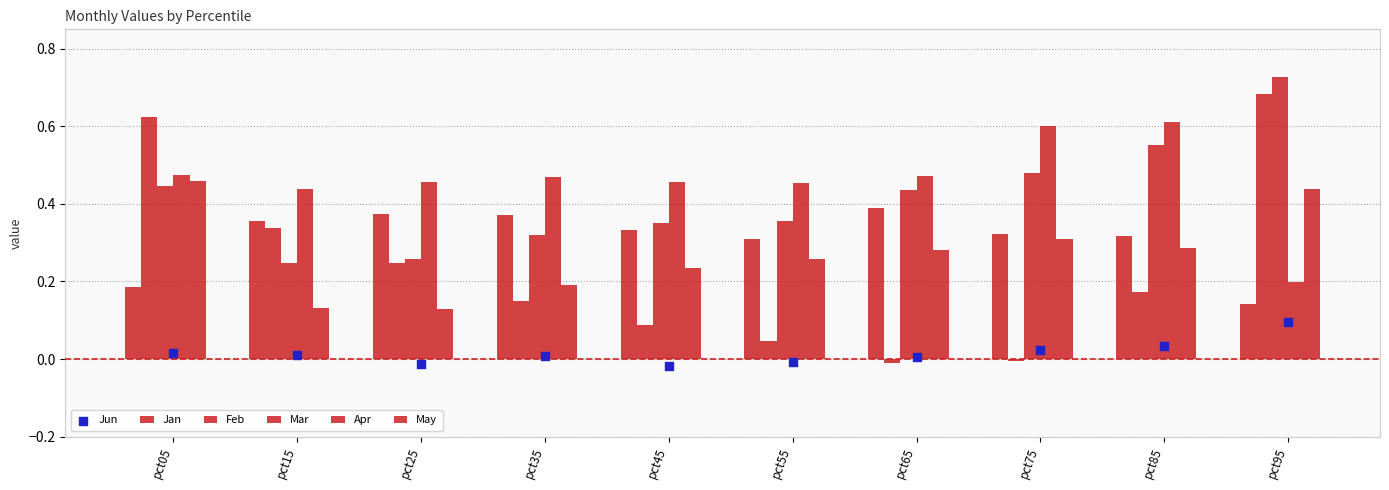

What are all the series names shown in the legend?

Jan, Feb, Mar, Apr, May, Jun